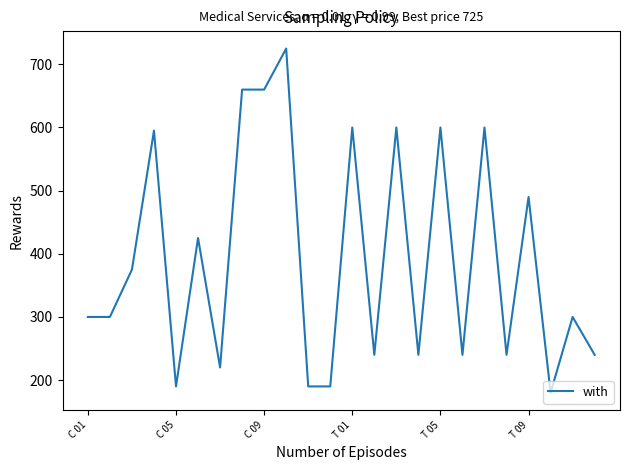

Reading left to right, extract all data points from this chart.

300	300	375	595	190	425	220	660	660	725	190	190	600	240	600	240	600	240	600	240	490	180	300	240